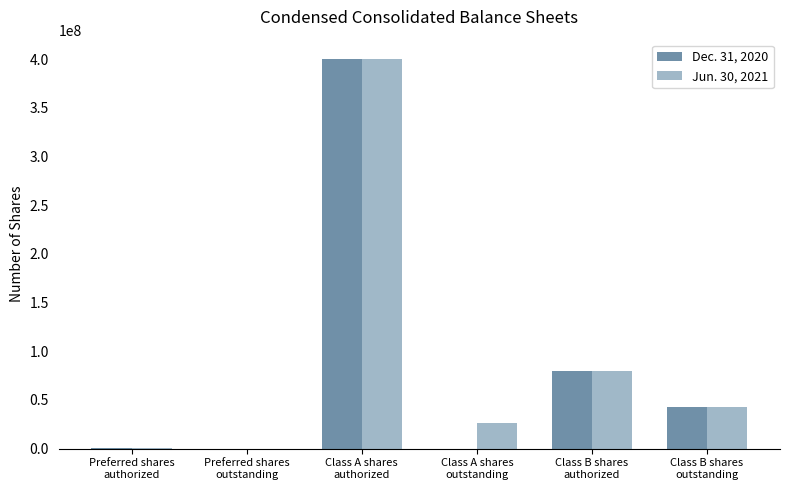

How many groups of bars are there?

6